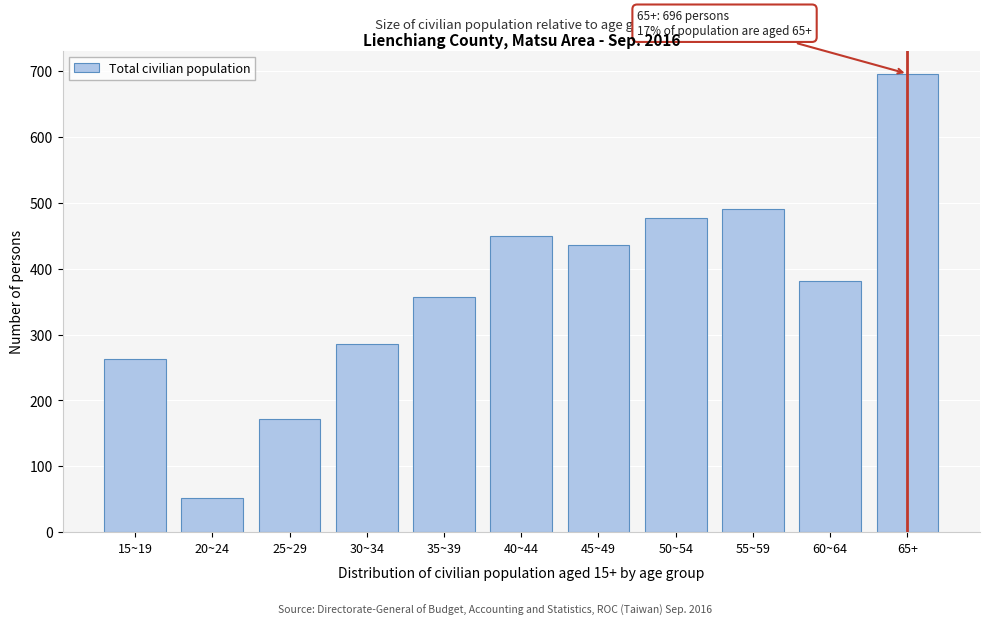

Reading right to left, what are all the values shown in this chart?

696	381	490	477	436	449	357	286	171	51	263